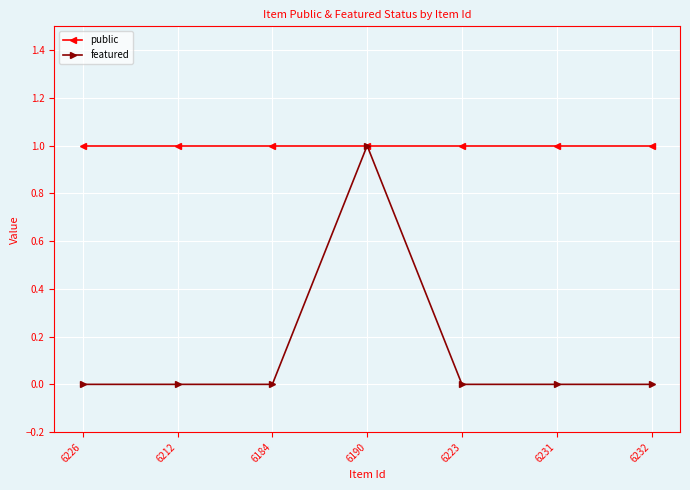

Count the number of categories in the chart.

7